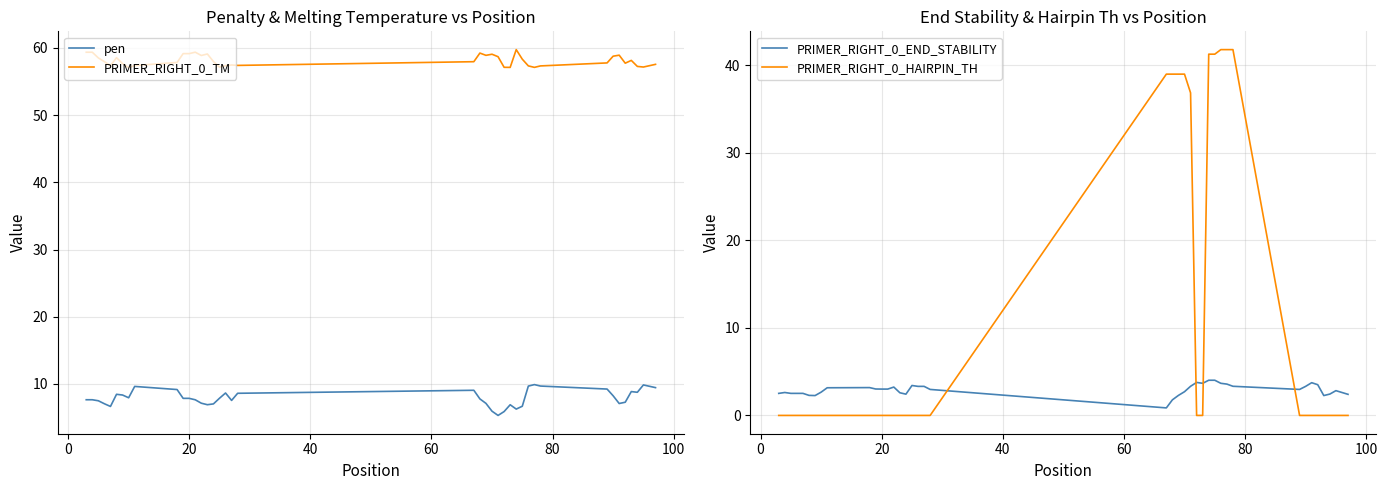

How many categories are shown in the chart?

40